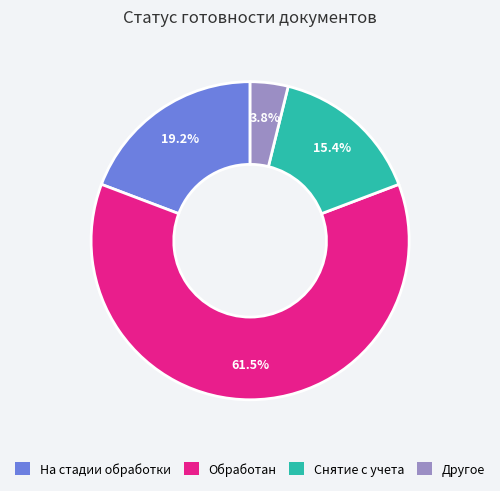

To the nearest percent, what is the difference between the largest and smallest slice percentages?

58%